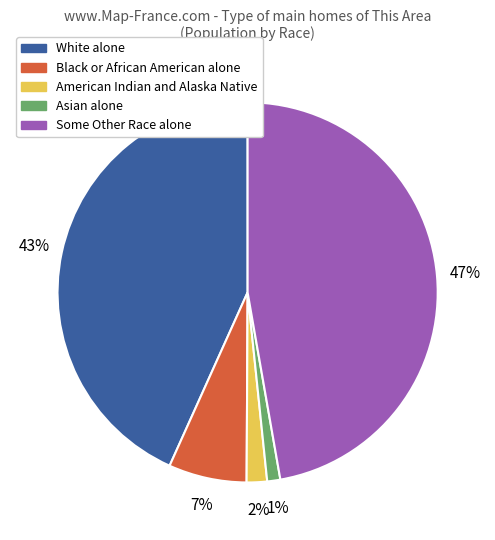

How many segments does this pie chart have?

5